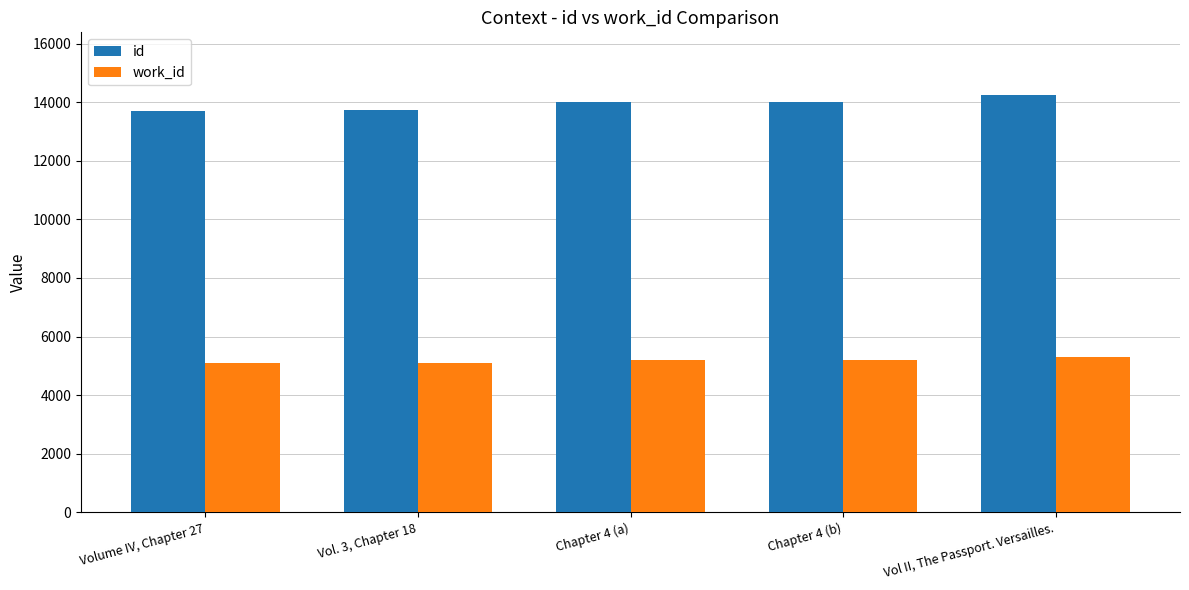

What is the value of the work_id bar at the 4th from the left?

5197